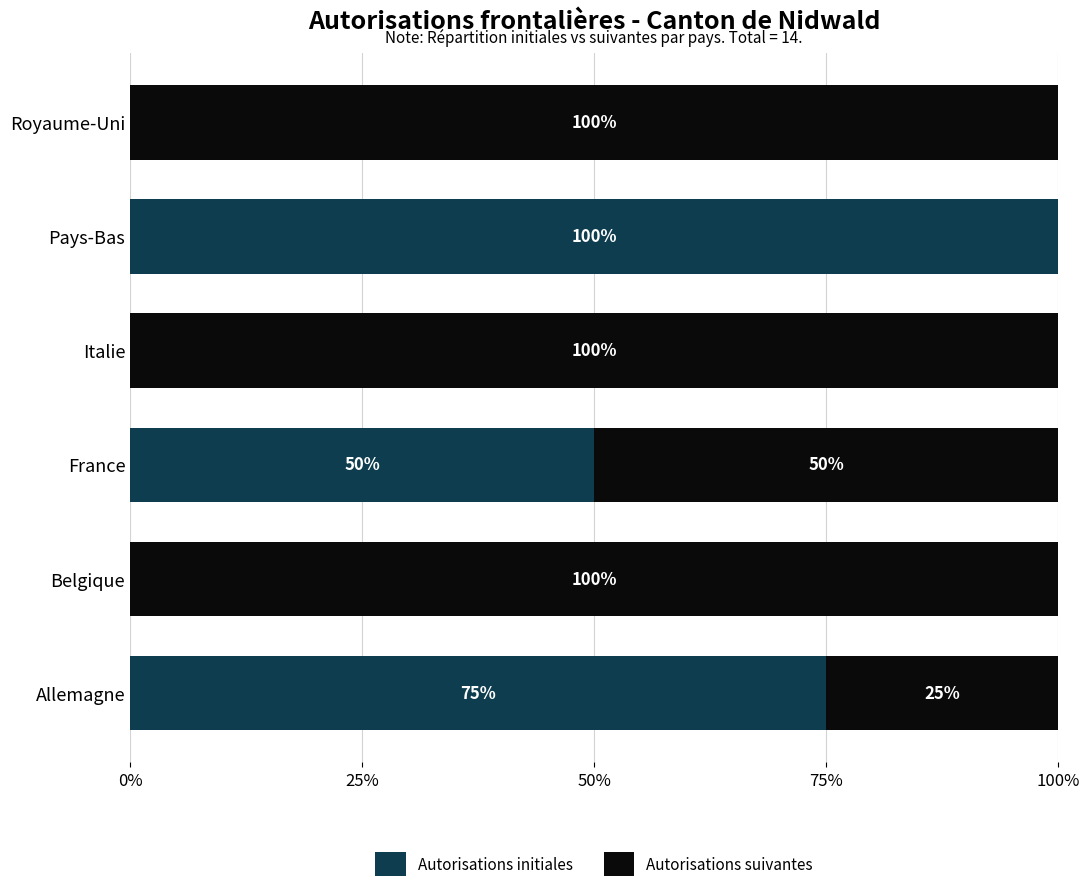

How many Autorisations initiales values are between 0 and 75?

5